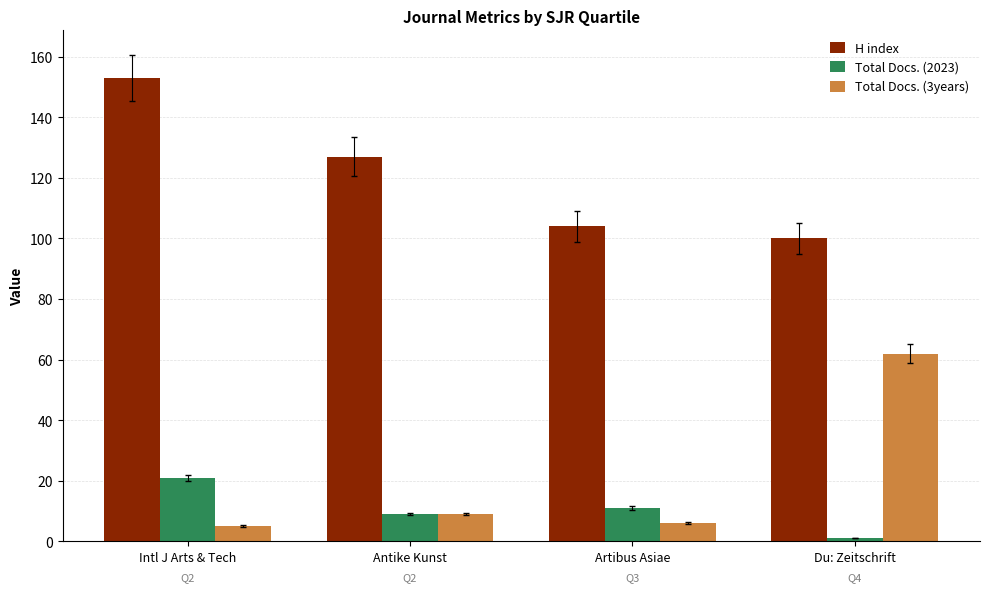

Which series has the largest total across all categories?

H index